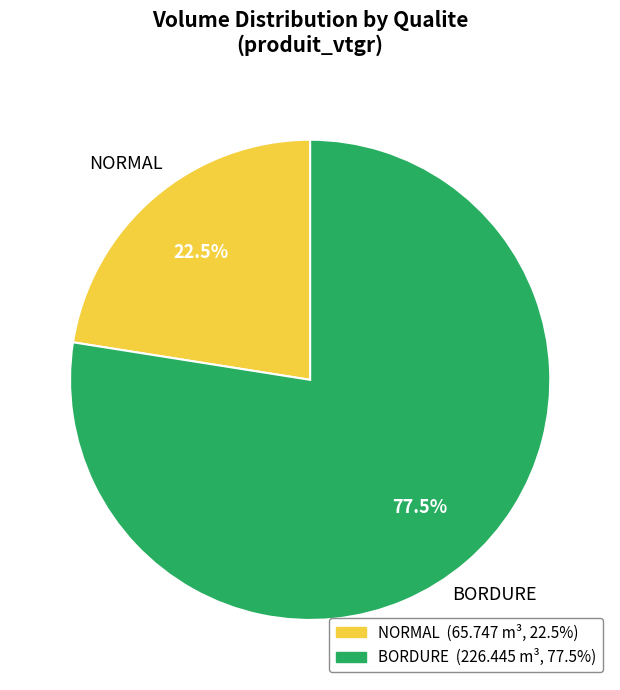

Rank the categories by value from lowest to highest.

NORMAL, BORDURE